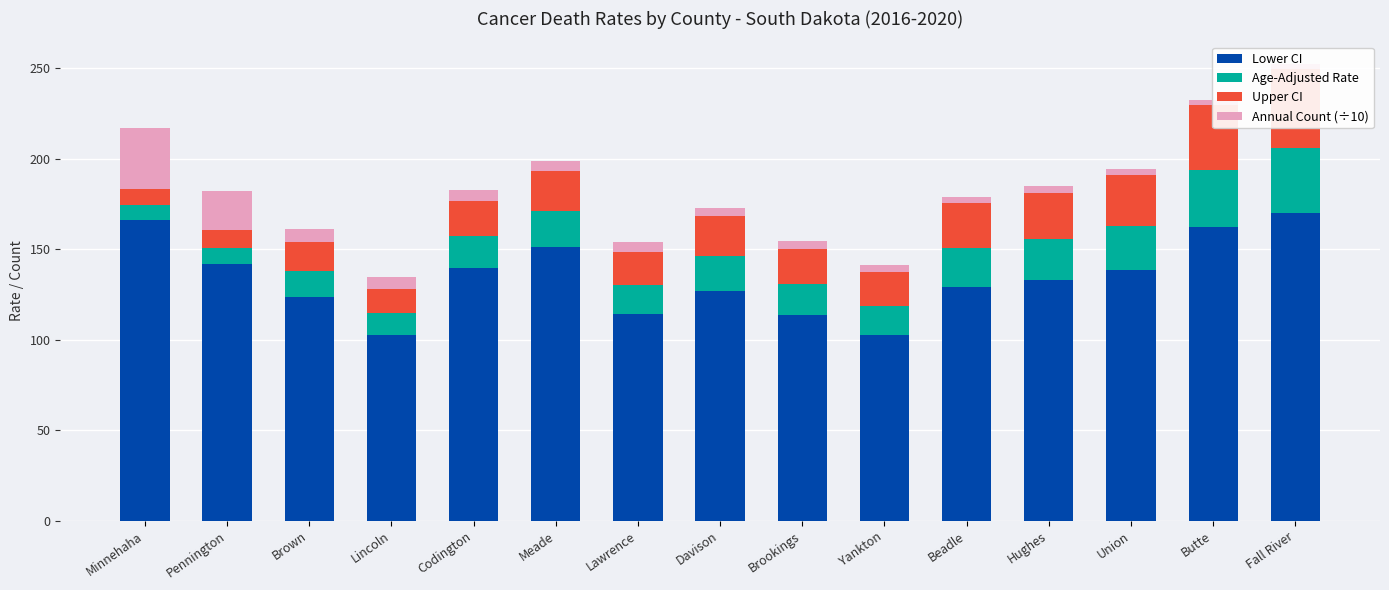

What is the label of the 14th bar from the right?

Pennington